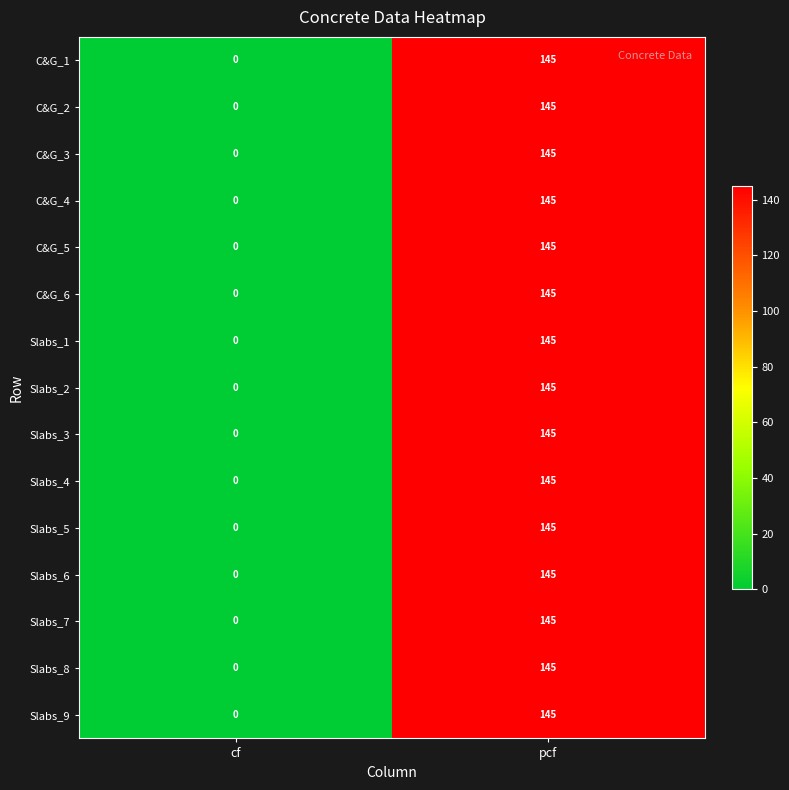

Reading left to right, what are all the values shown in this chart?

C&G_1: 0	145
C&G_2: 0	145
C&G_3: 0	145
C&G_4: 0	145
C&G_5: 0	145
C&G_6: 0	145
Slabs_1: 0	145
Slabs_2: 0	145
Slabs_3: 0	145
Slabs_4: 0	145
Slabs_5: 0	145
Slabs_6: 0	145
Slabs_7: 0	145
Slabs_8: 0	145
Slabs_9: 0	145